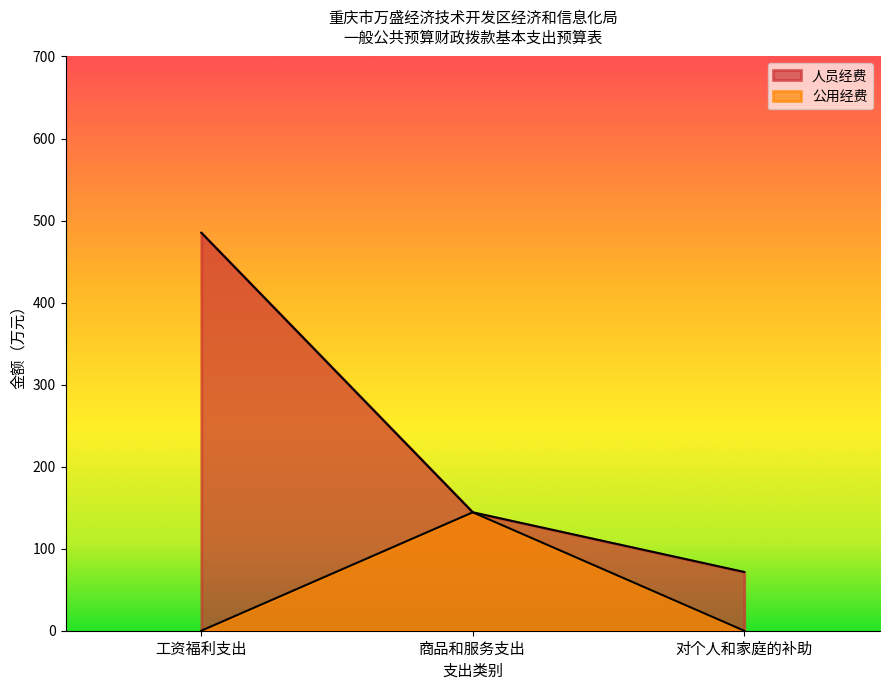

Which category has the lowest value in the 人员经费 series?

对个人和家庭的补助